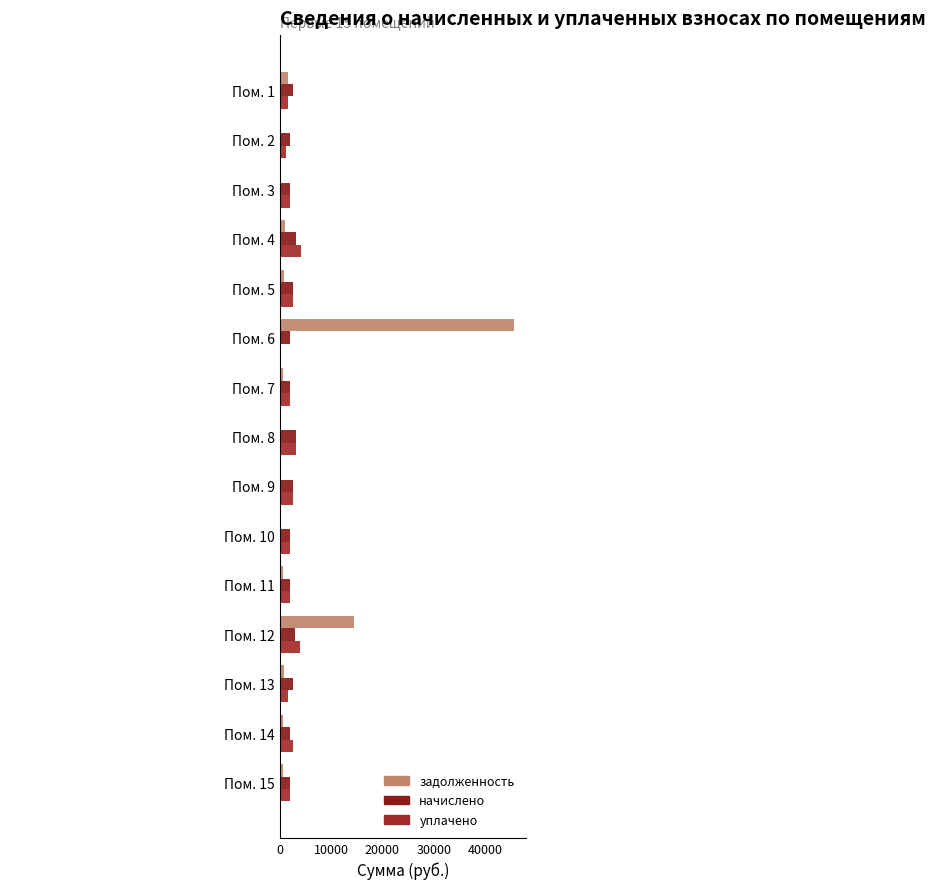

Which series has the largest range (max minus min)?

задолженность